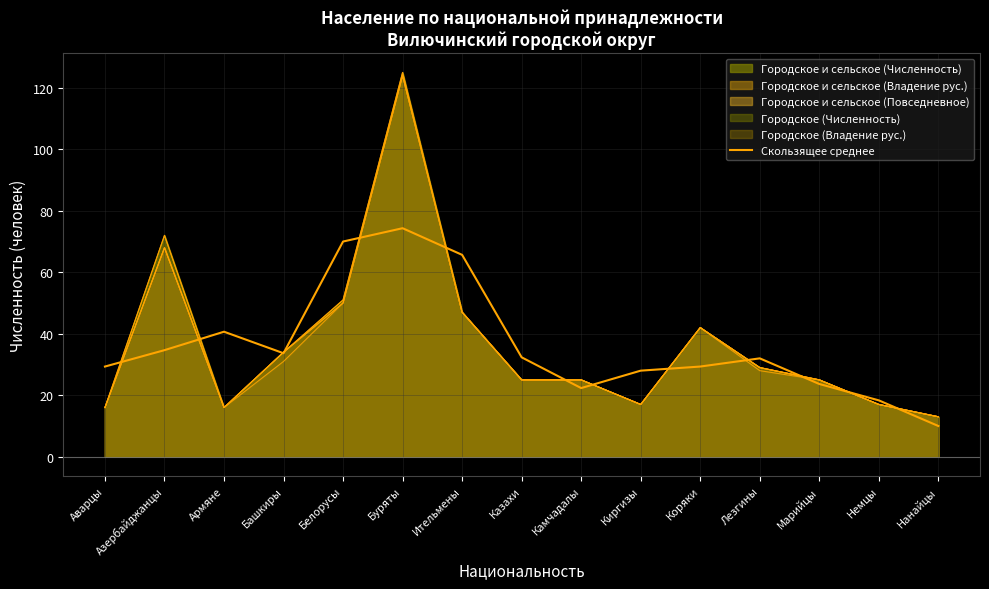

Where is the first local maximum?

Армяне